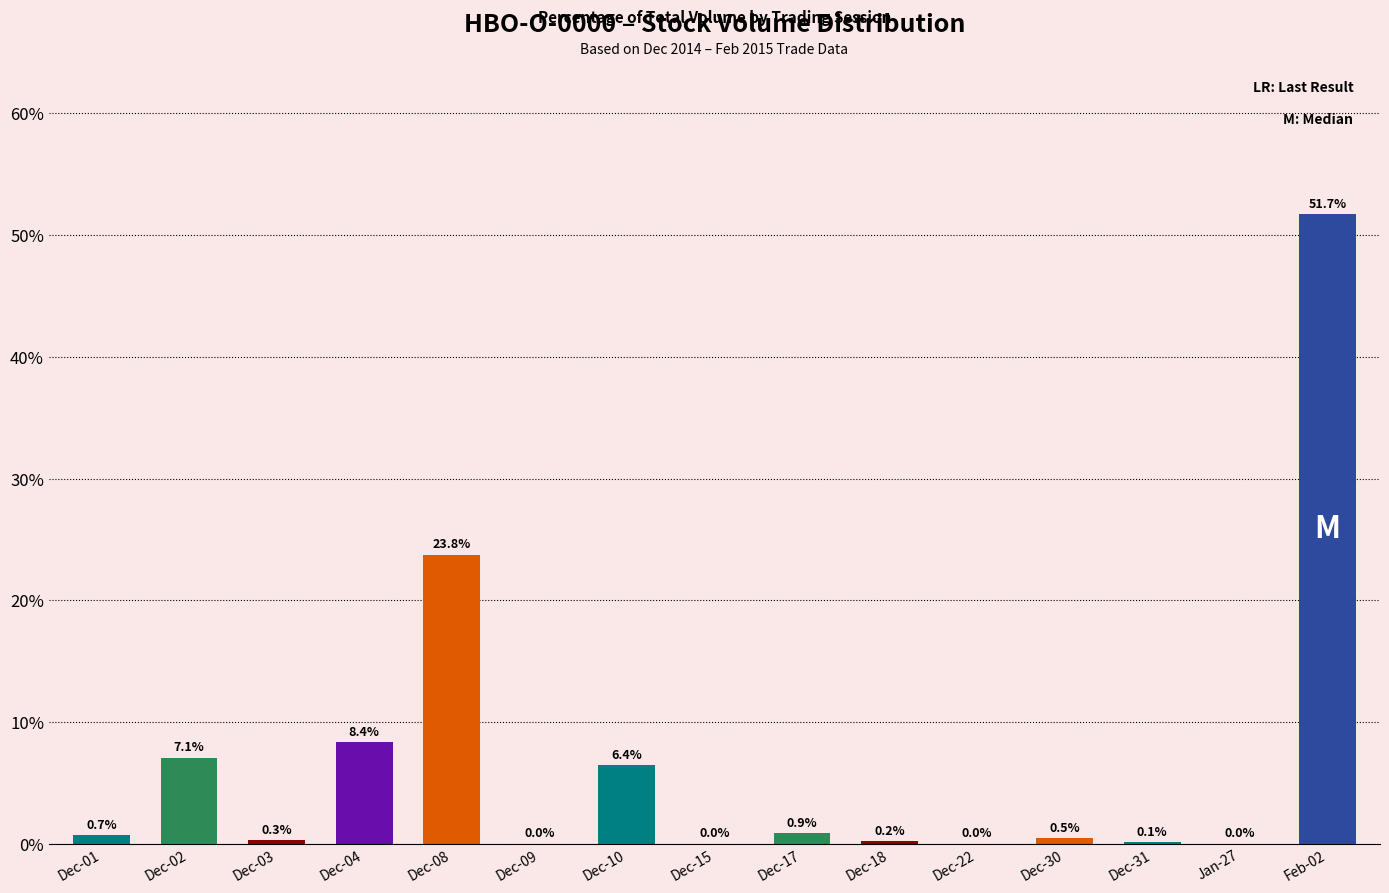

Between Feb-02 and Dec-03, which is larger?

Feb-02